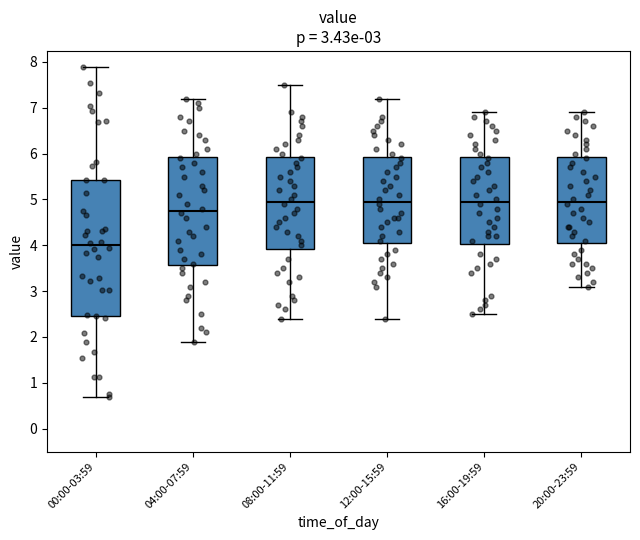

Which box's median line is the lowest?

00:00-03:59